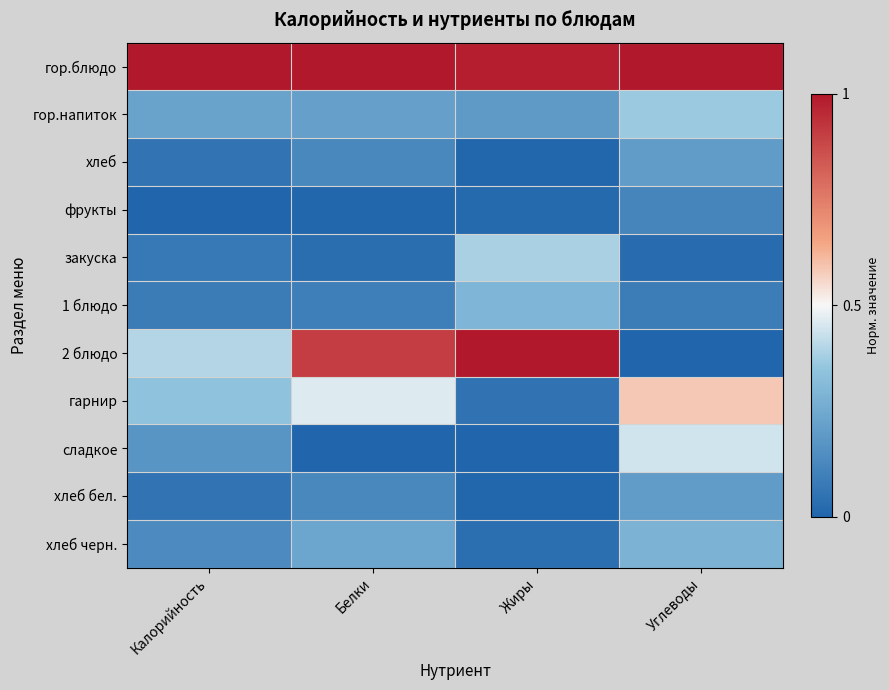

At how many categories does at least one series exceed 0?

4